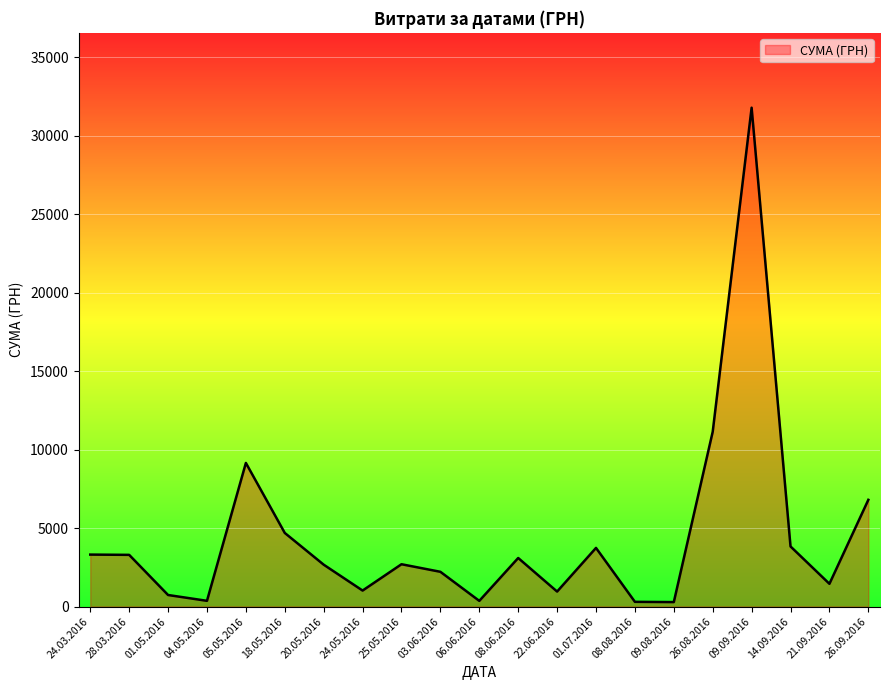

Which label corresponds to the largest value in the chart?

09.09.2016